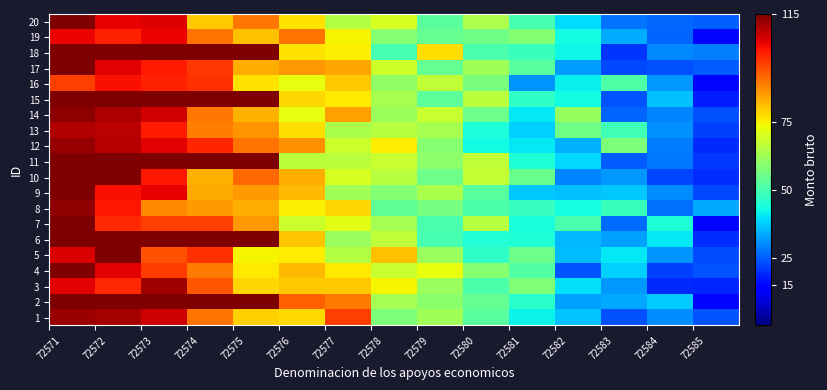

At how many categories does at least one series exceed 40?

14